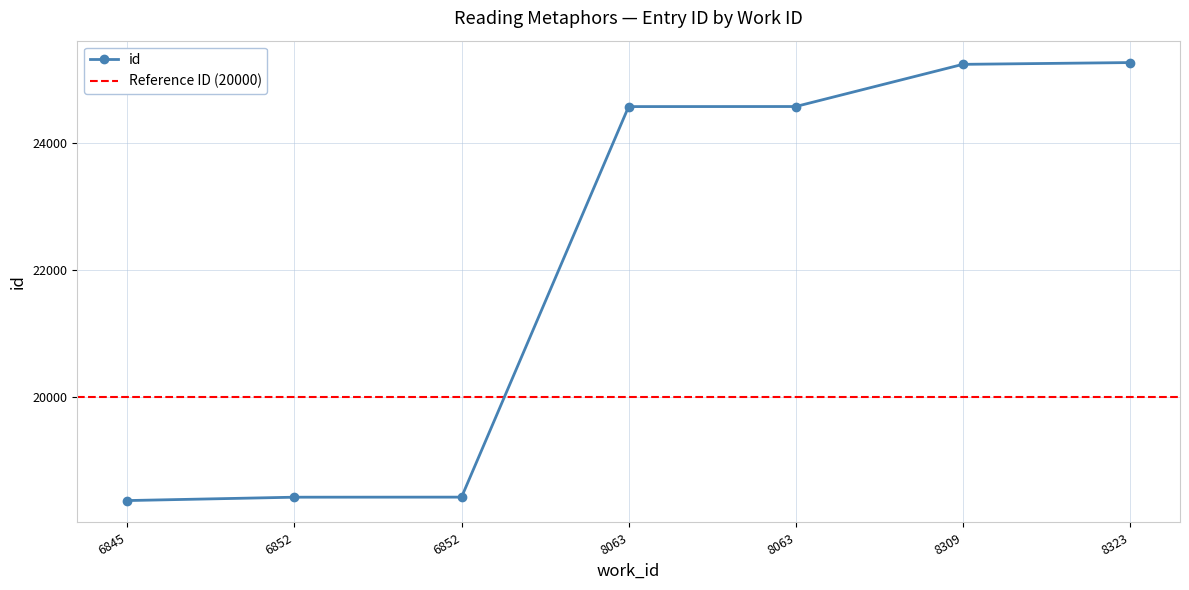

What is the greatest value displayed?

25260